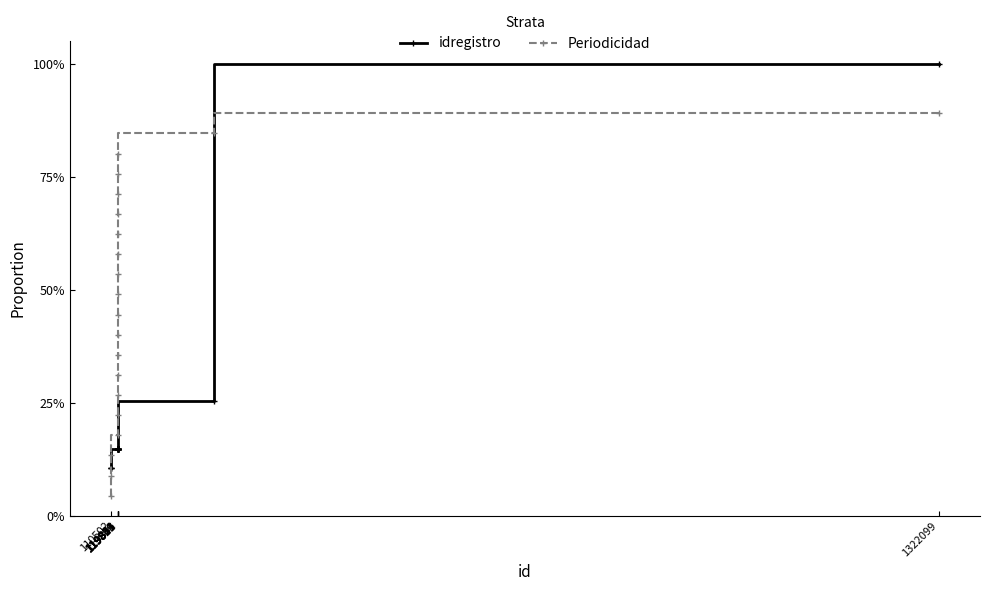

What is the difference between the highest and lowest values at 119851?

47.5